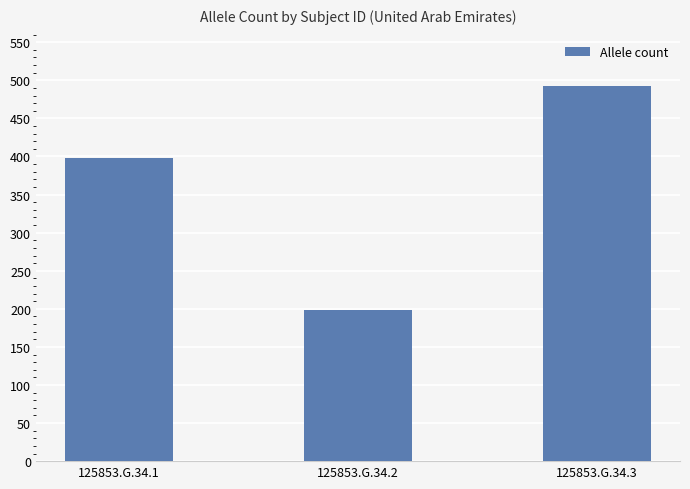

How many data points does each series have?

3